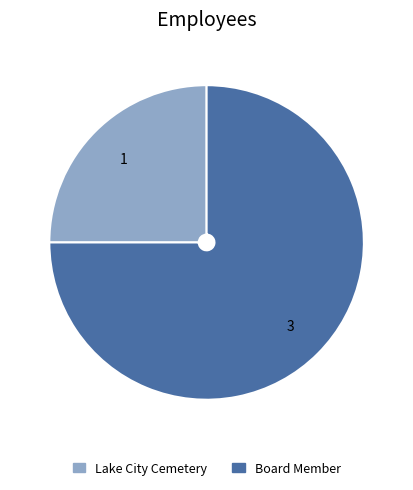

Do Lake City Cemetery and Board Member together represent more than half of the pie?

Yes